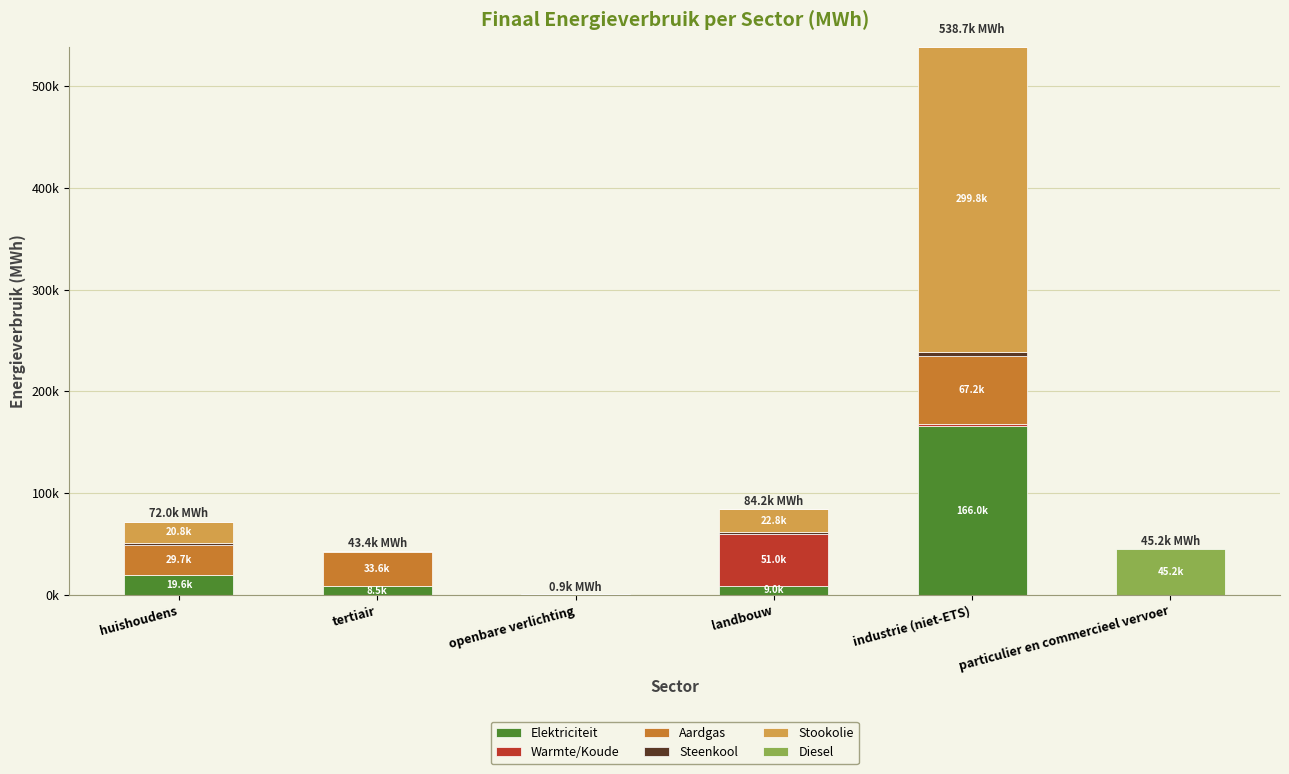

Which series changed the most between huishoudens and openbare verlichting?

Aardgas